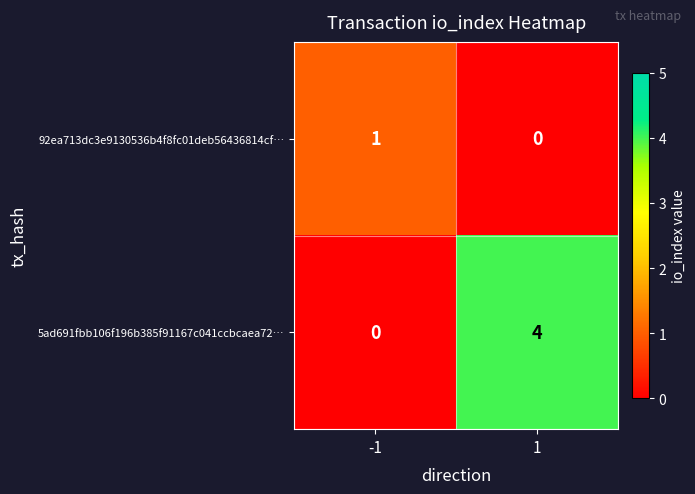

What is the spread (max minus min) of values at -1?

1